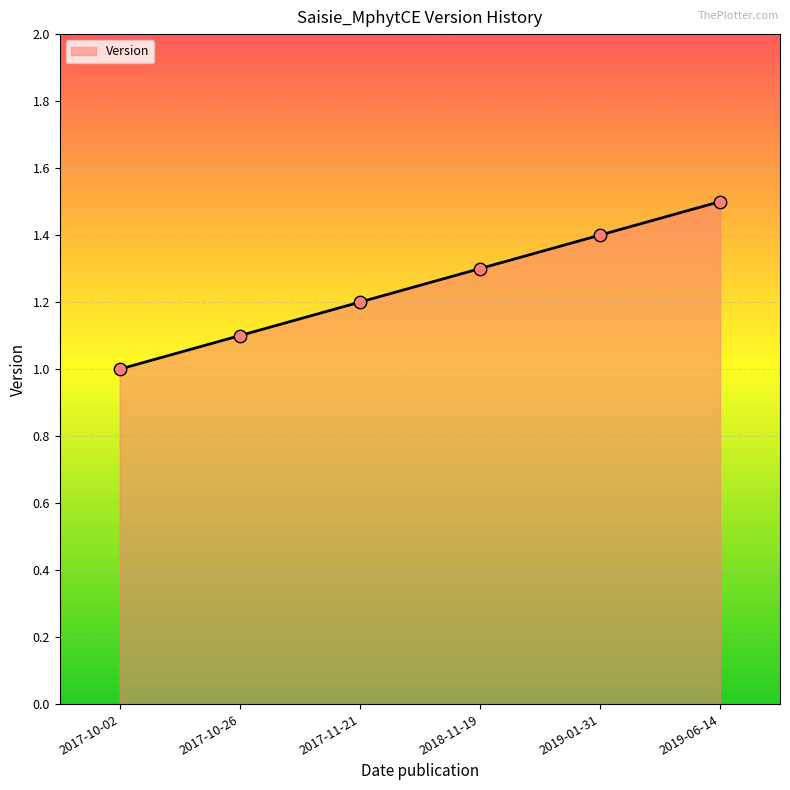

What is the change in value from 2017-11-21 to 2018-11-19?

+0.1